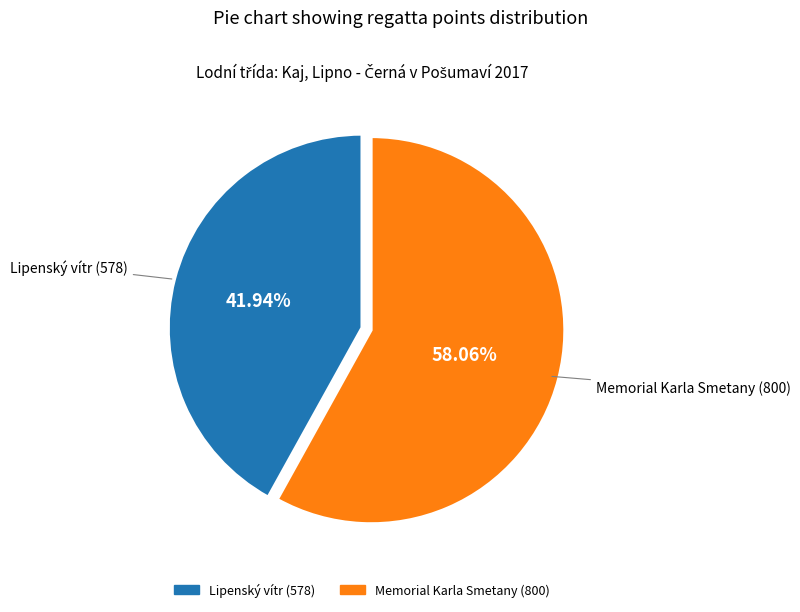

To the nearest percent, what is the average slice percentage?

50%